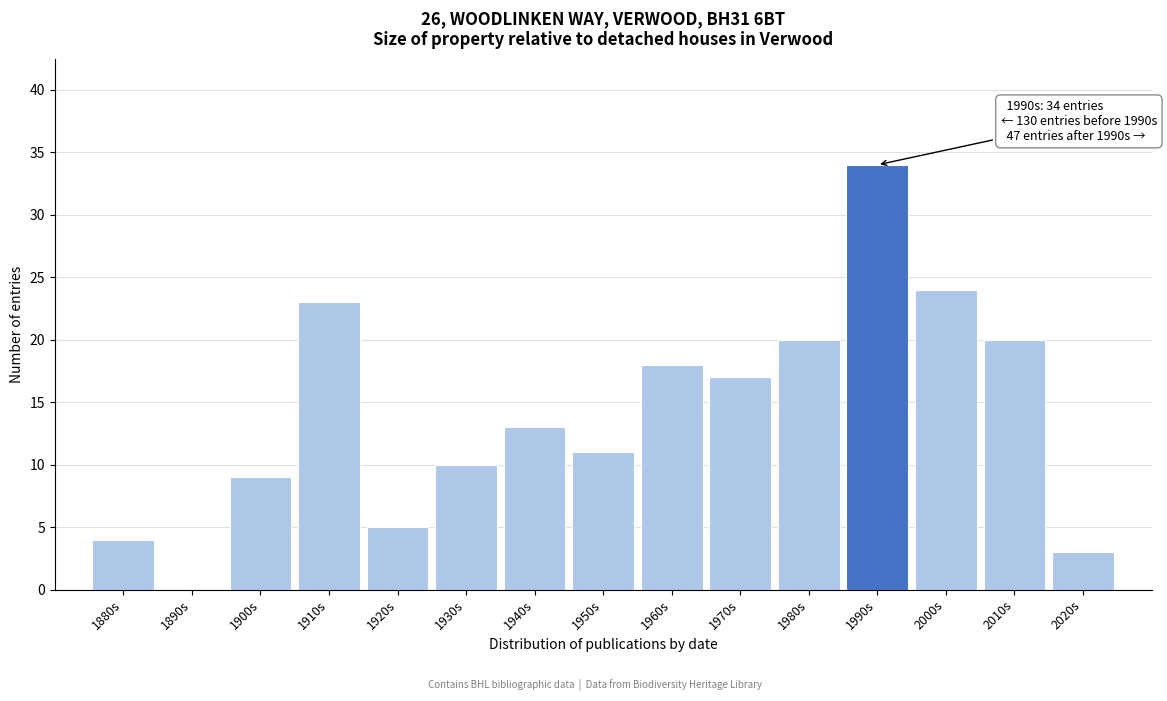

Reading left to right, what are all the values shown in this chart?

1880s=4	1890s=0	1900s=9	1910s=23	1920s=5	1930s=10	1940s=13	1950s=11	1960s=18	1970s=17	1980s=20	1990s=34	2000s=24	2010s=20	2020s=3